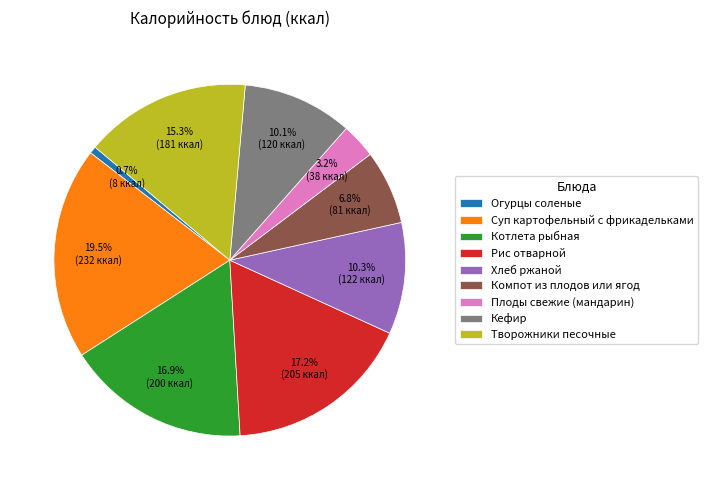

Which has a higher value, Плоды свежие (мандарин) or Компот из плодов или ягод?

Компот из плодов или ягод